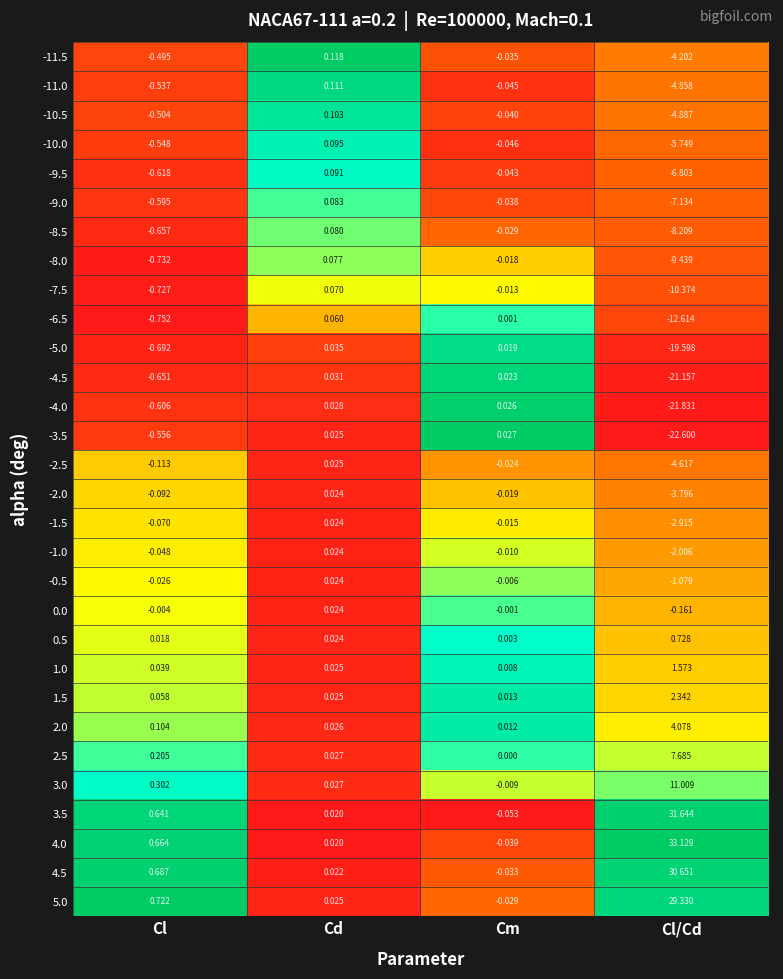

Is the value of -9.5 at Cd greater than the value of -11.0 at Cl/Cd?

Yes